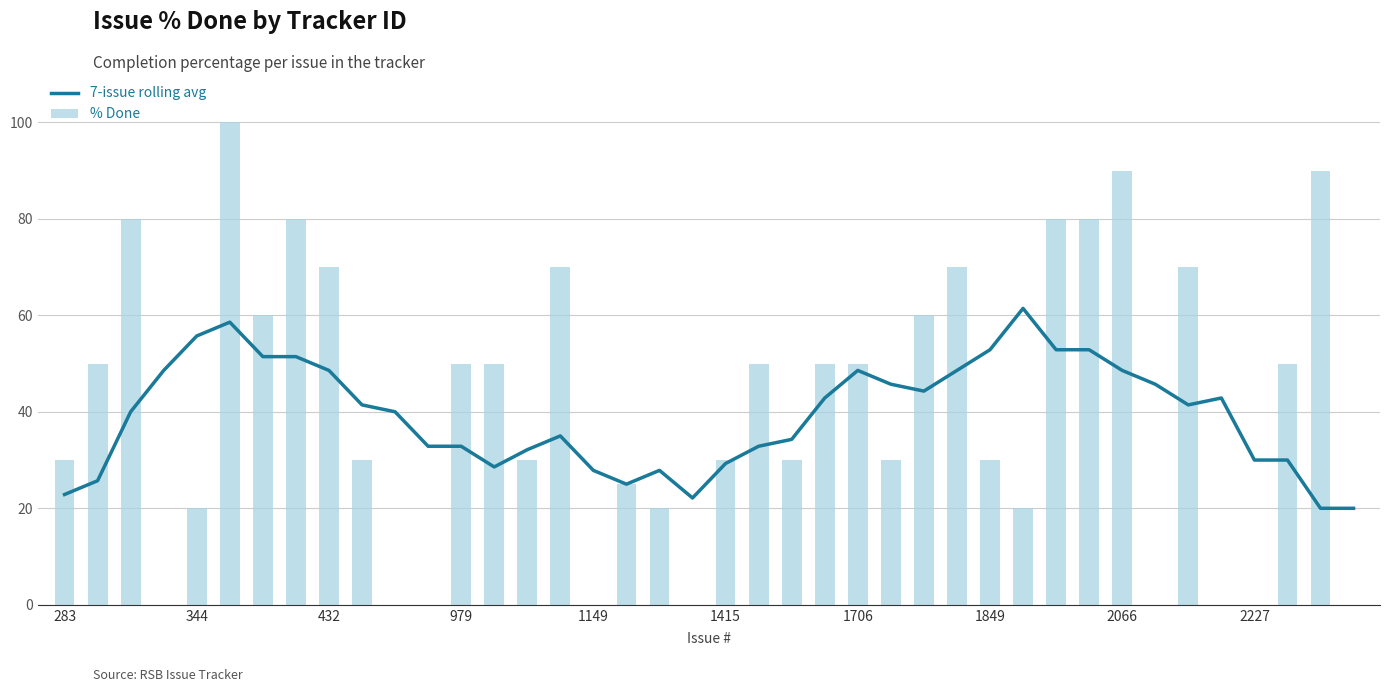

Are the bars grouped side by side (vs. stacked)?

Yes